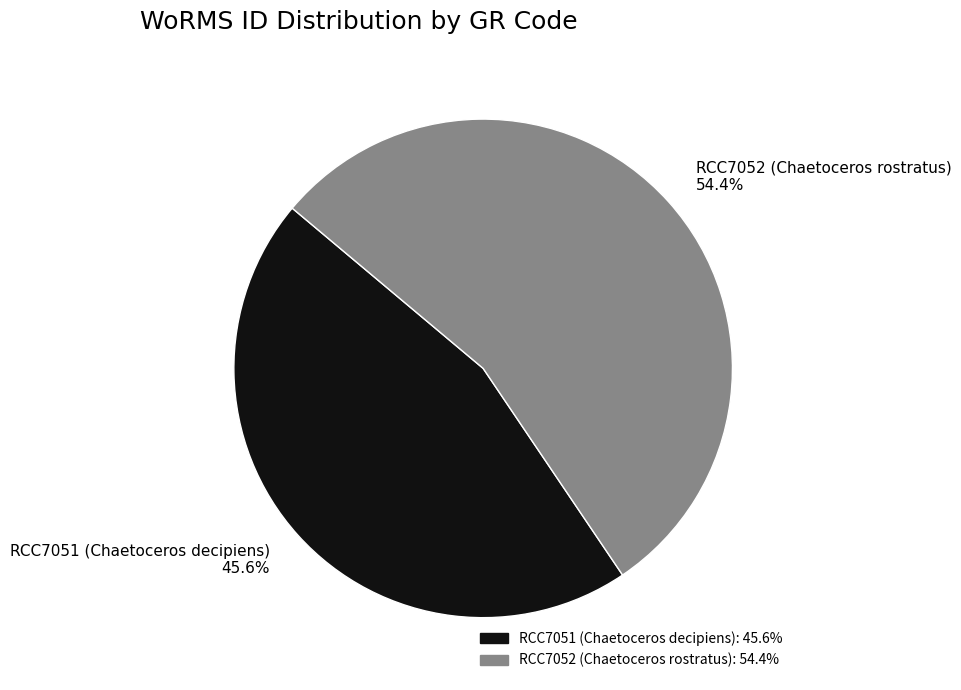

Which slice represents more than half of the pie?

RCC7052 (Chaetoceros rostratus)